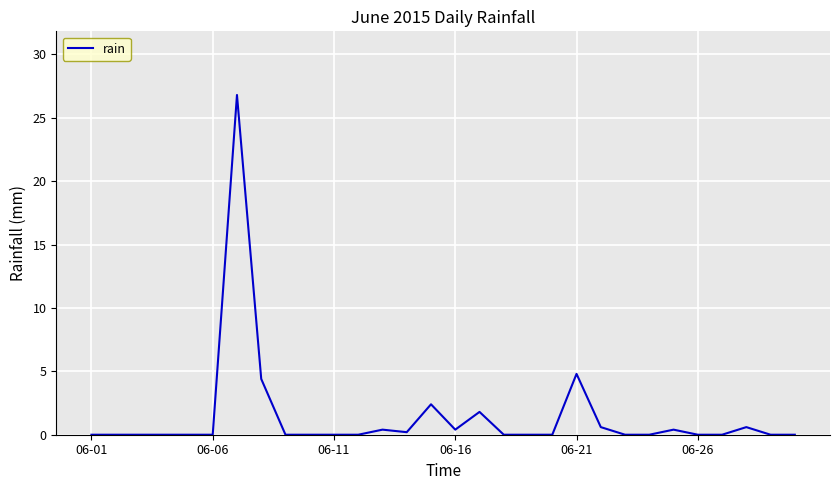

What is the difference between the maximum and minimum values?

26.8